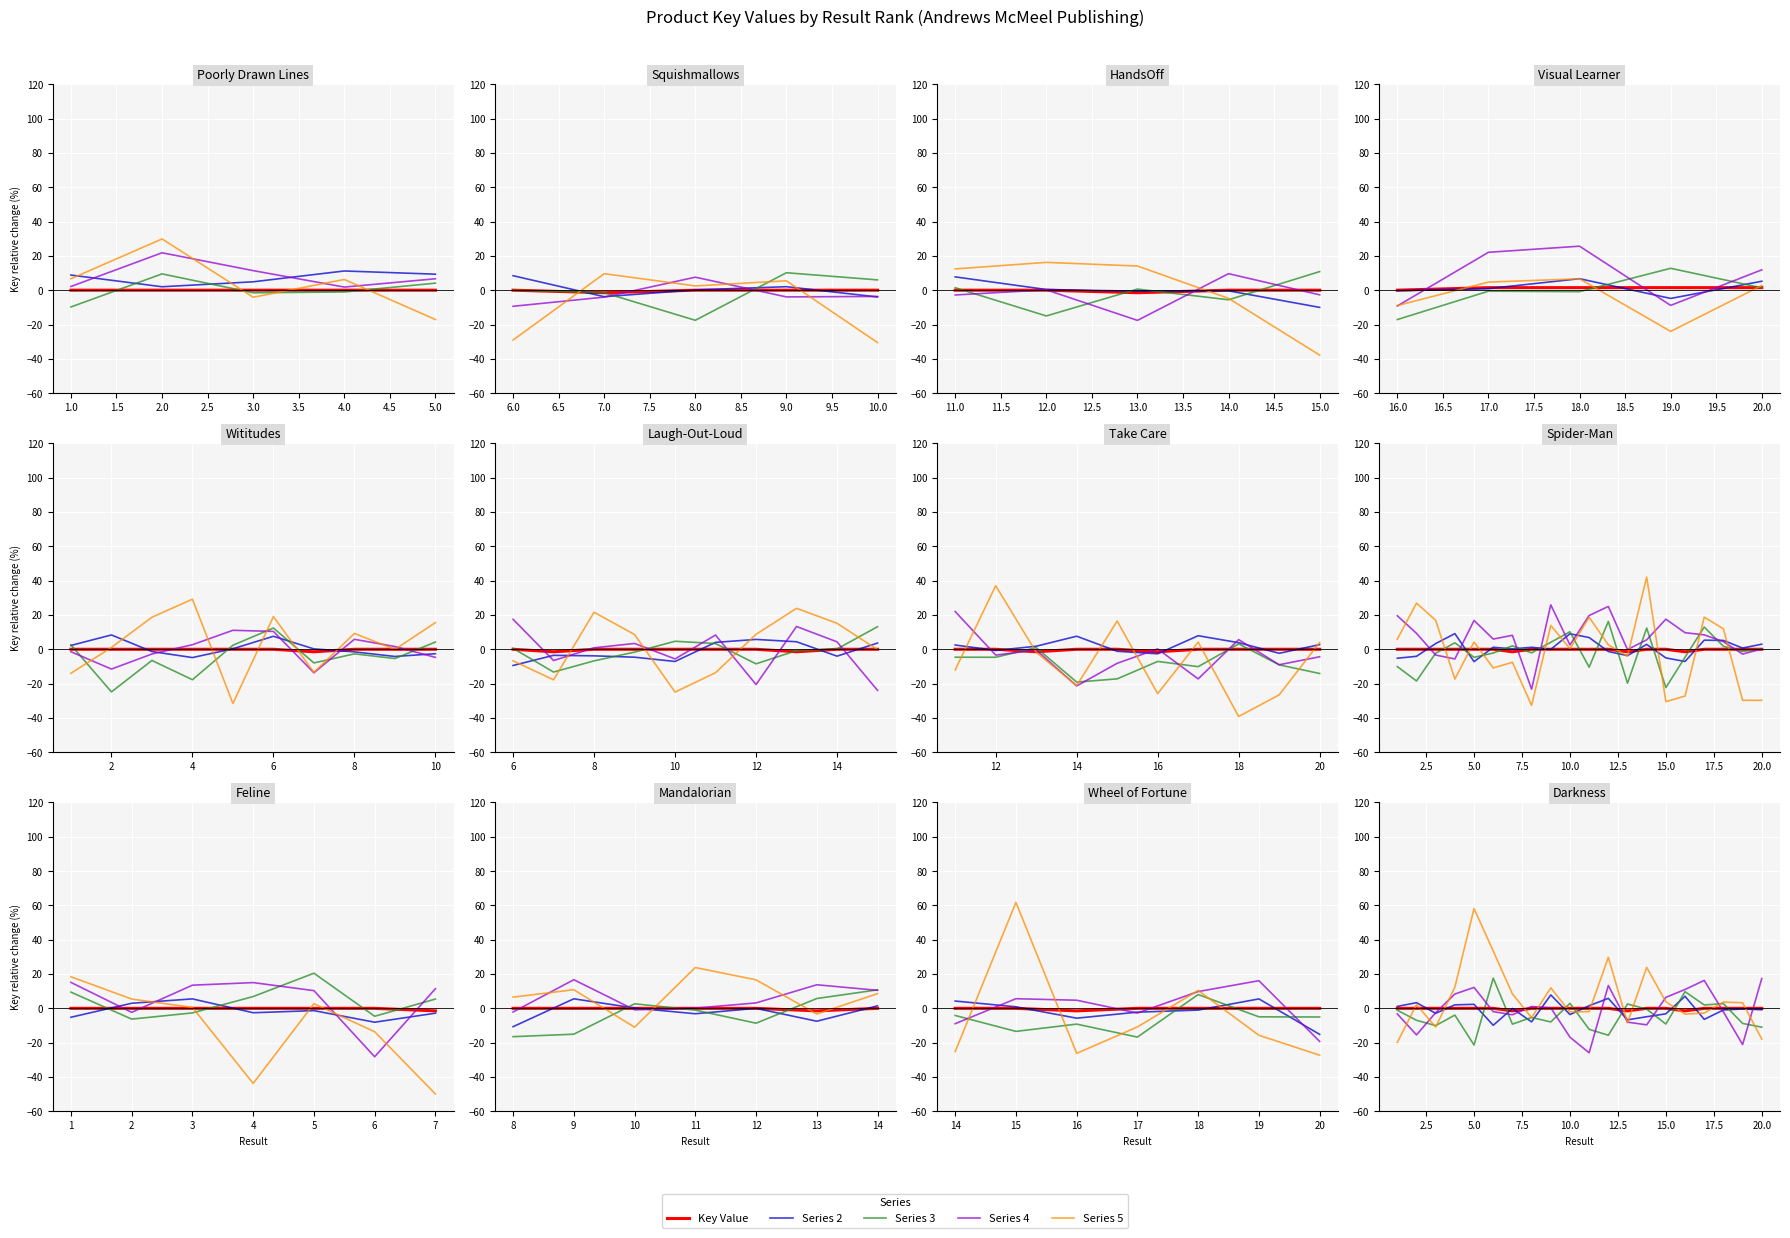

What is the value of the Series 3 point at the 8th from the left?

-5.3